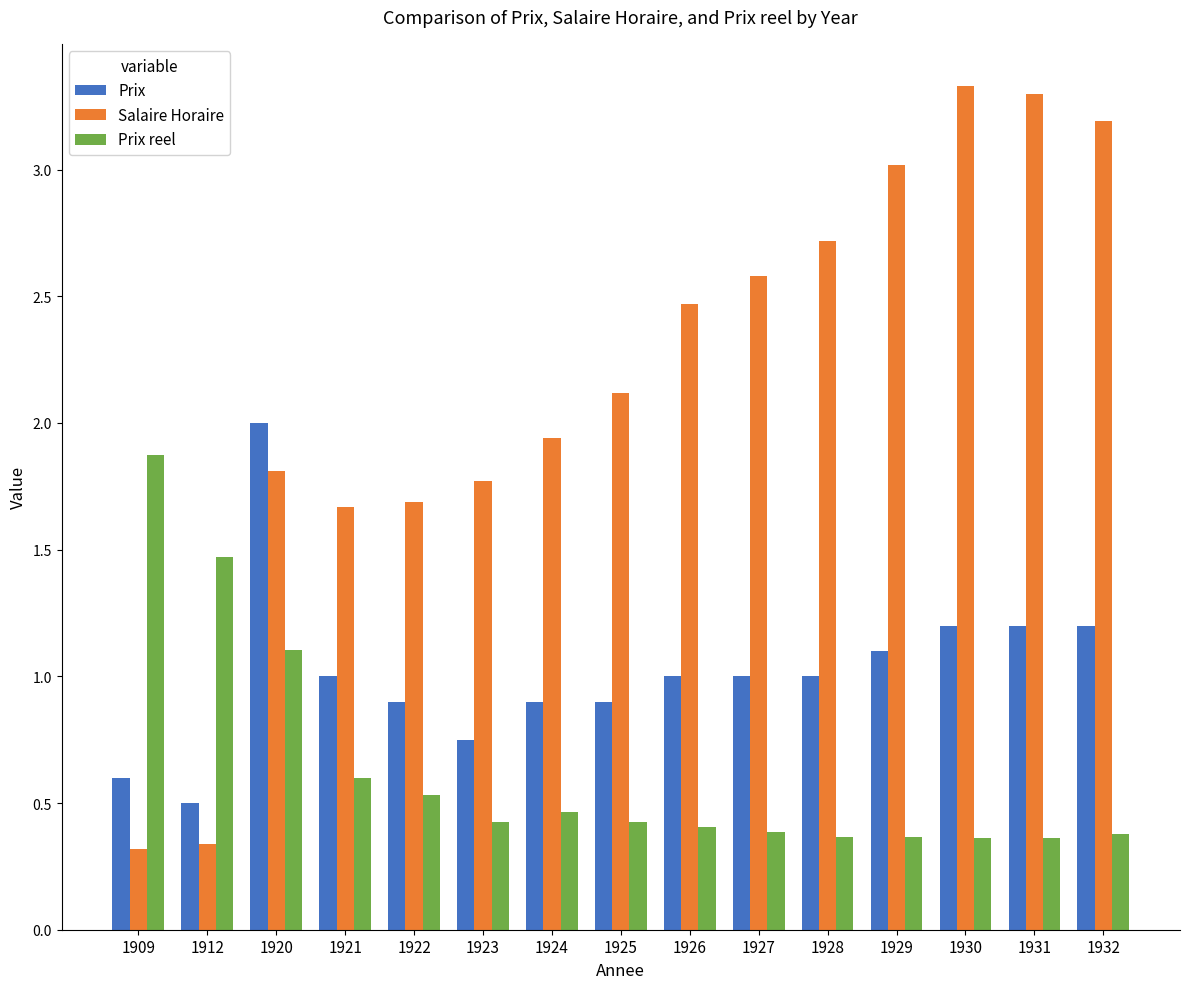

Rank the series at 1925 from lowest to highest value.

Prix reel, Prix, Salaire Horaire